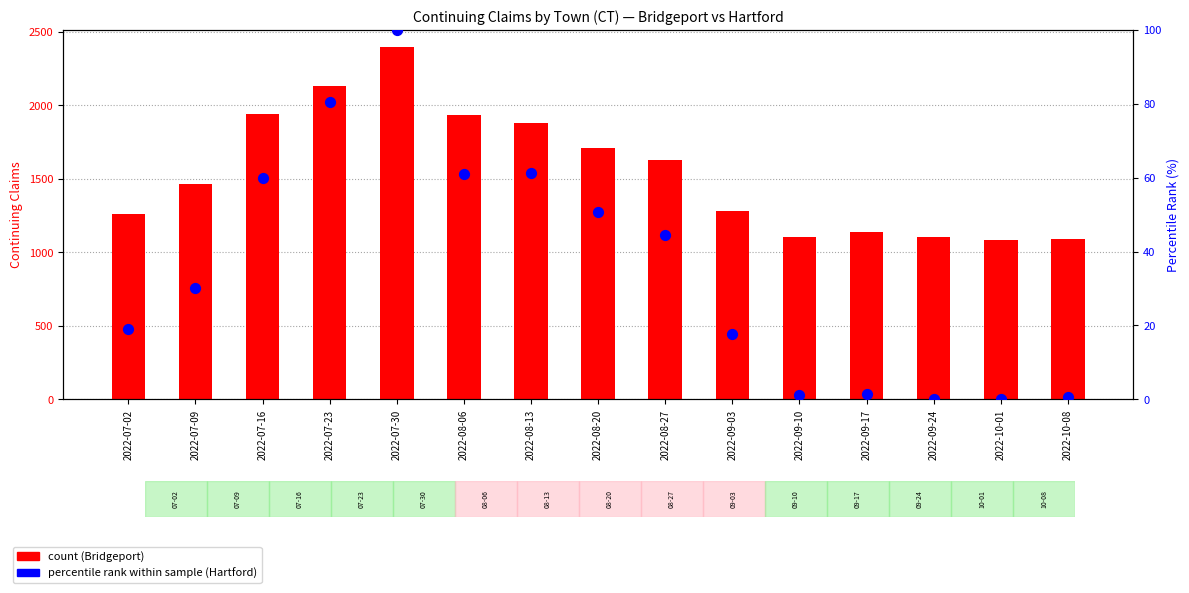

What is the total value across all series at 2022-07-30?

2493.0